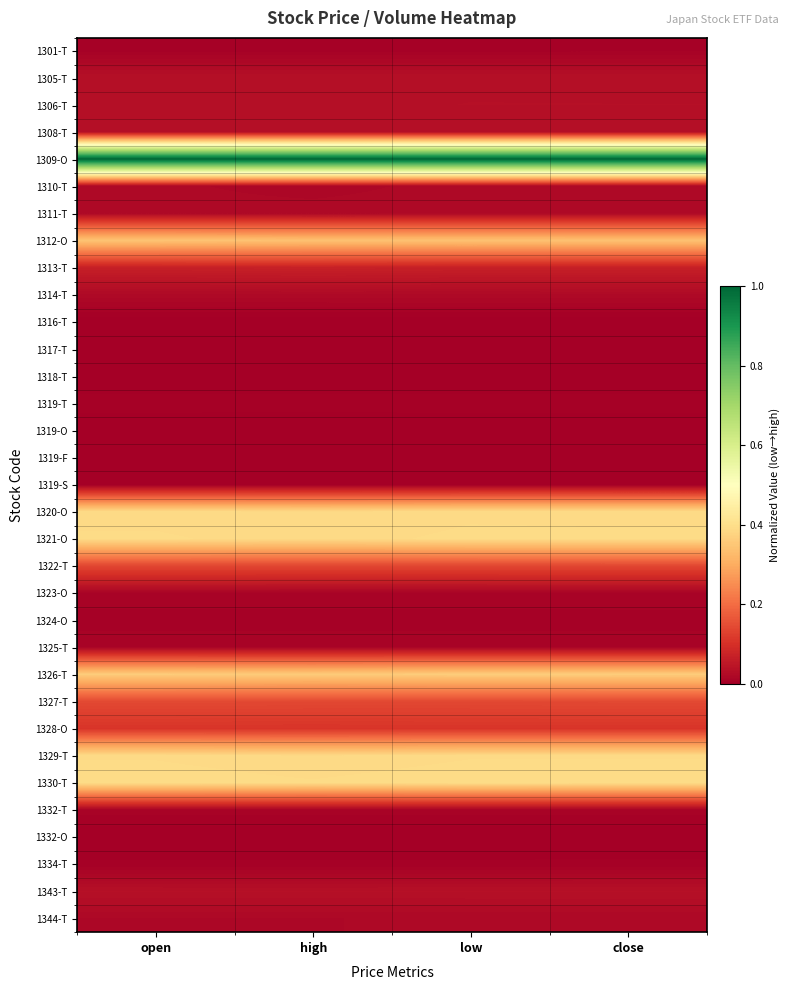

Which category has the highest value across all series?

open